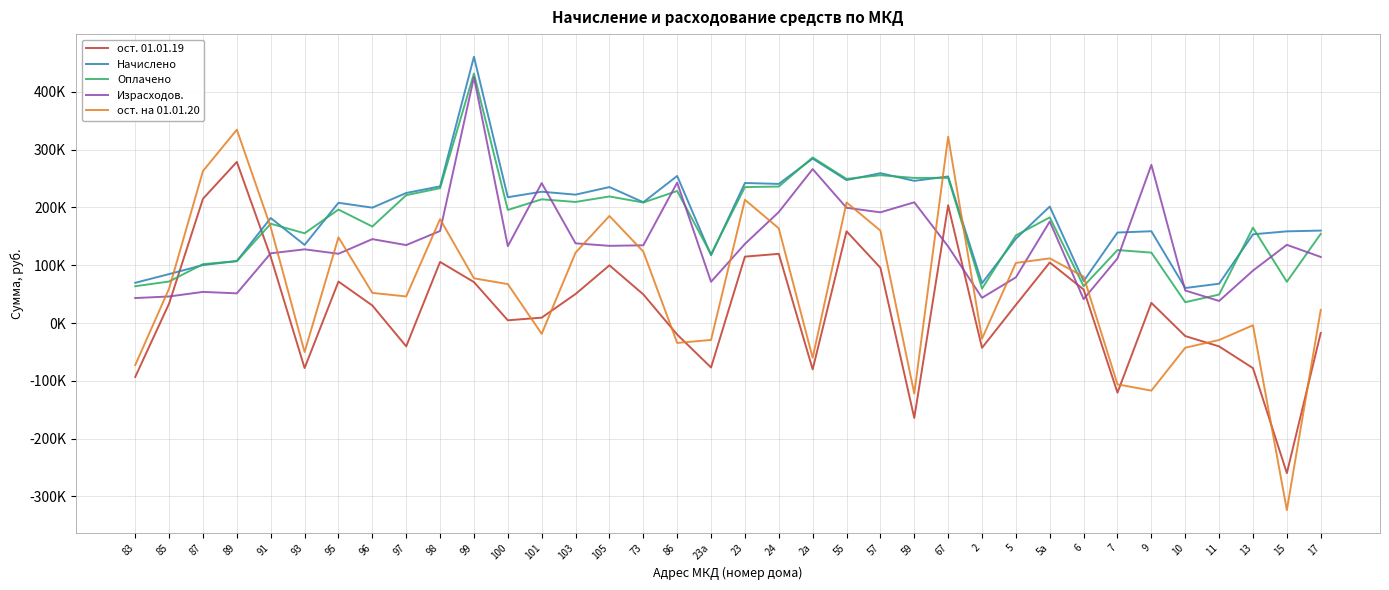

Where is the first local minimum for Начислено?

93